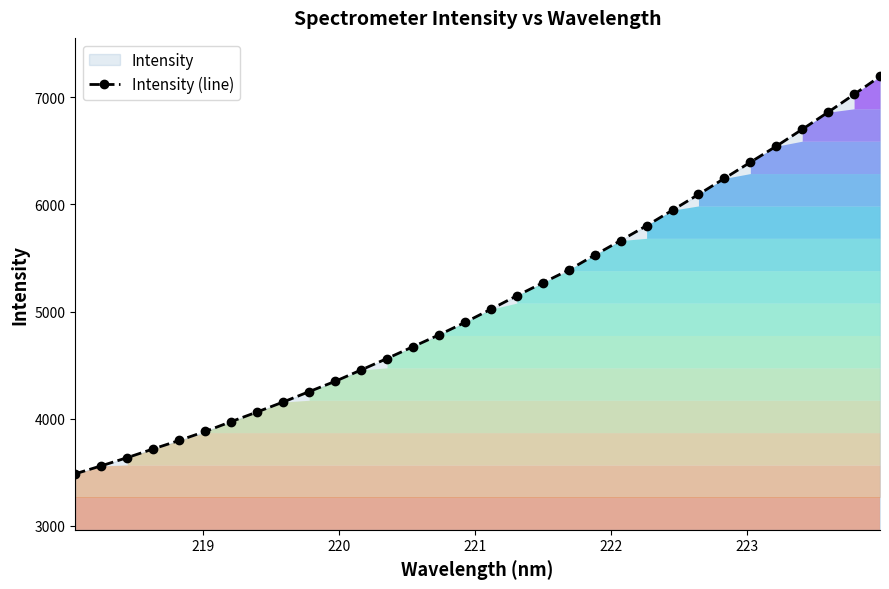

What is the value of the 18th point from the left?

5147.7